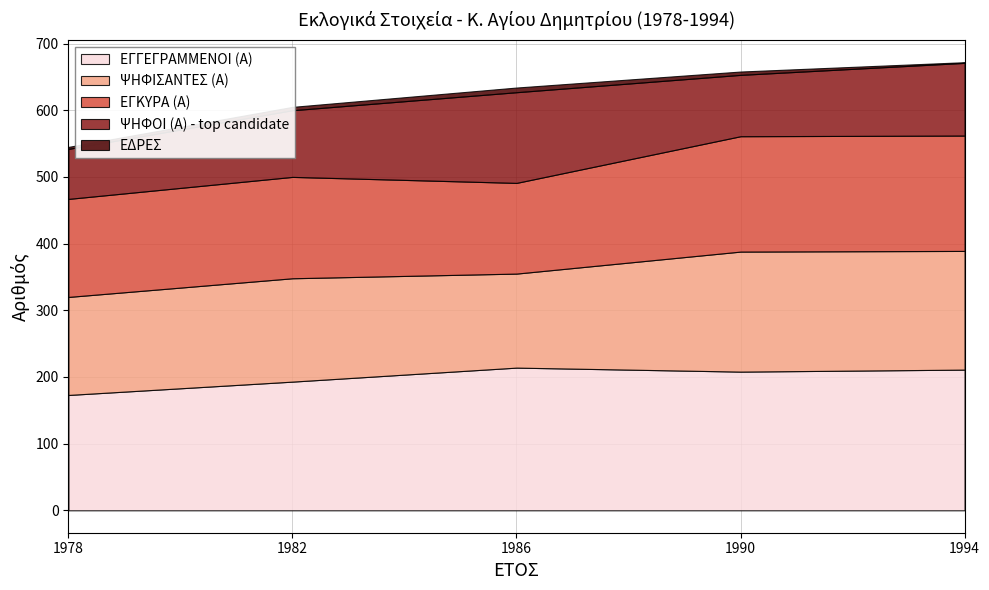

At which category does ΕΔΡΕΣ reach its first local peak?

1986